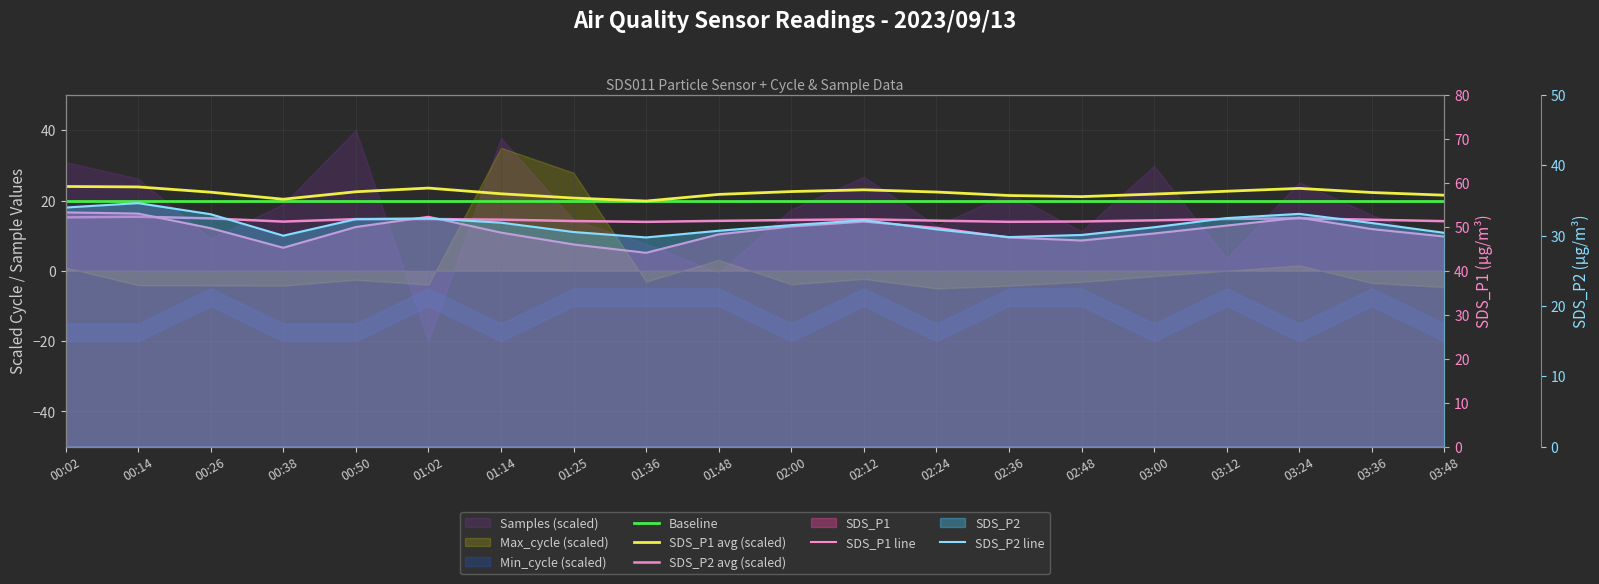

At which label does SDS_P2 line reach its minimum?

01:36